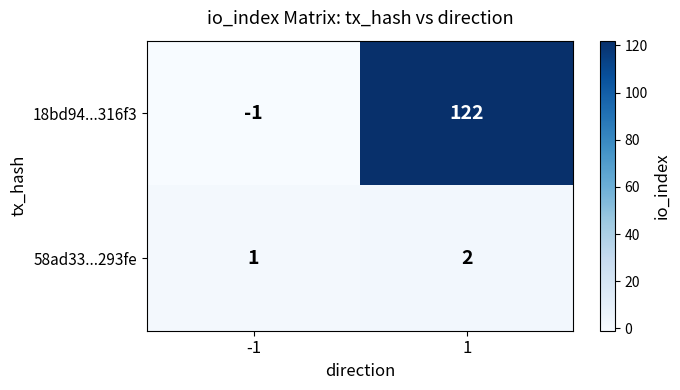

Which category has the lowest value across all series?

-1